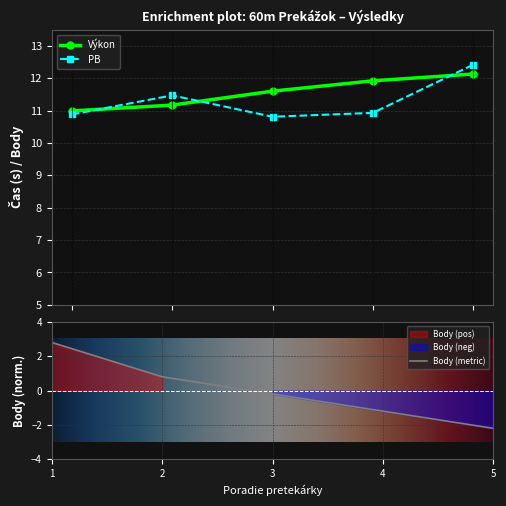

The PB series shows 10.9 at Brzá Ema. True or false?

True